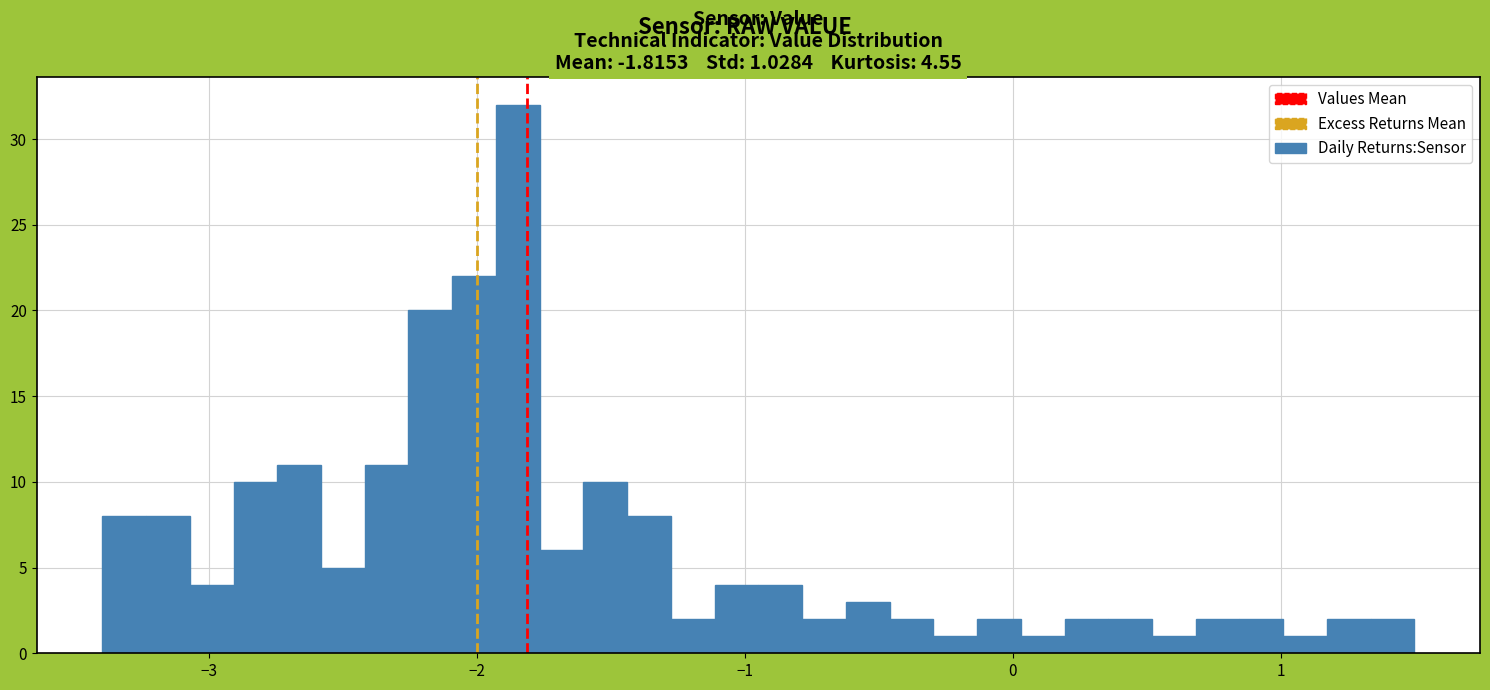

Read against the x-axis, roughly where is the centre of the tallest bar?

-1.8